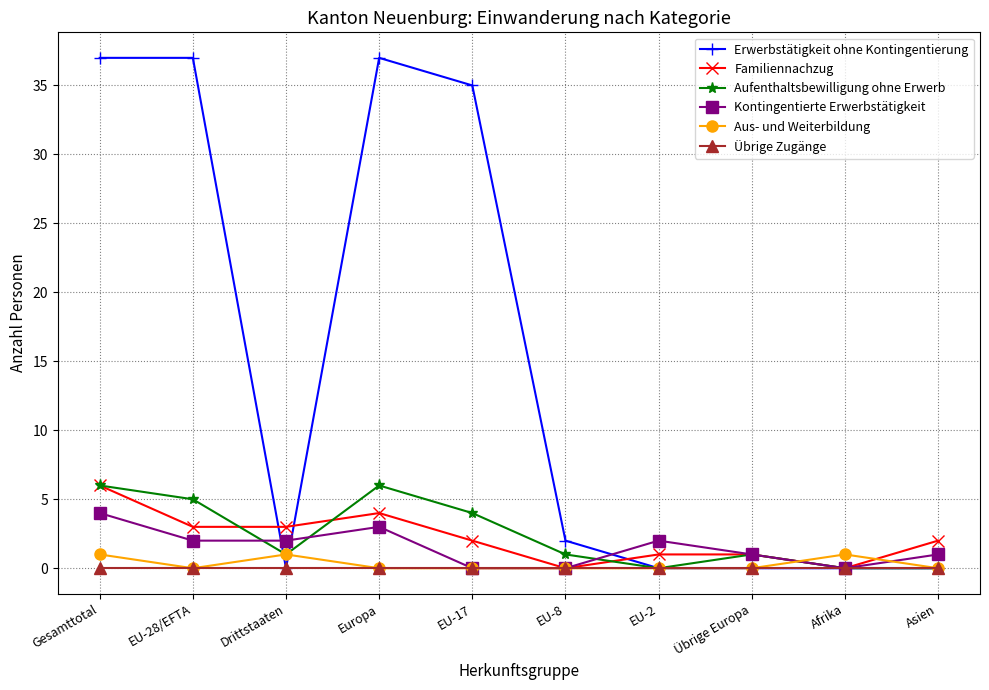

The Kontingentierte Erwerbstätigkeit series shows 0 at EU-17. True or false?

True